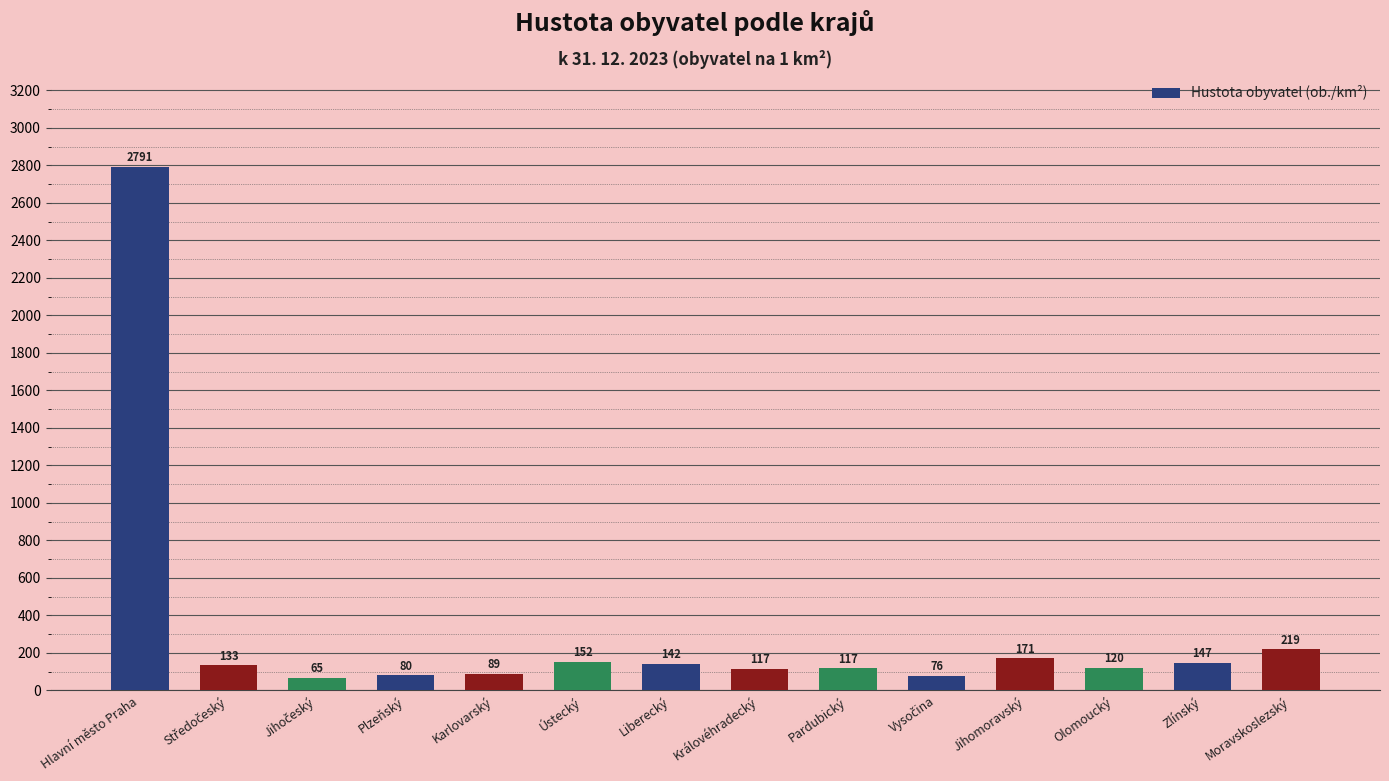

Is it true that the value at Olomoucký is 120.0?

True